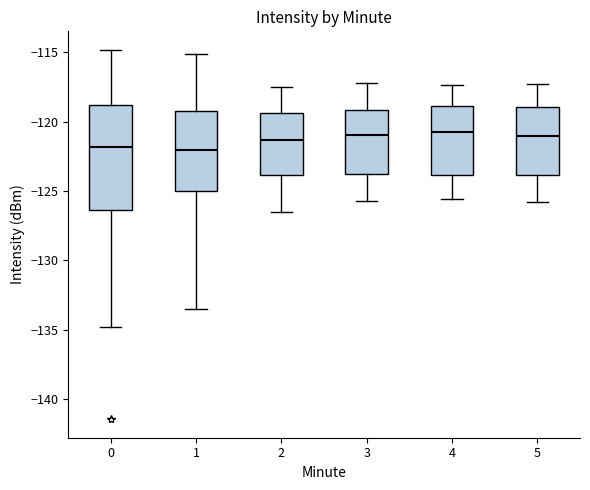

Where does the median line of the box at x = 2 sit on the y-axis? The values are not printed on the chart, so give them approximately, as read against the axis.

-121.5